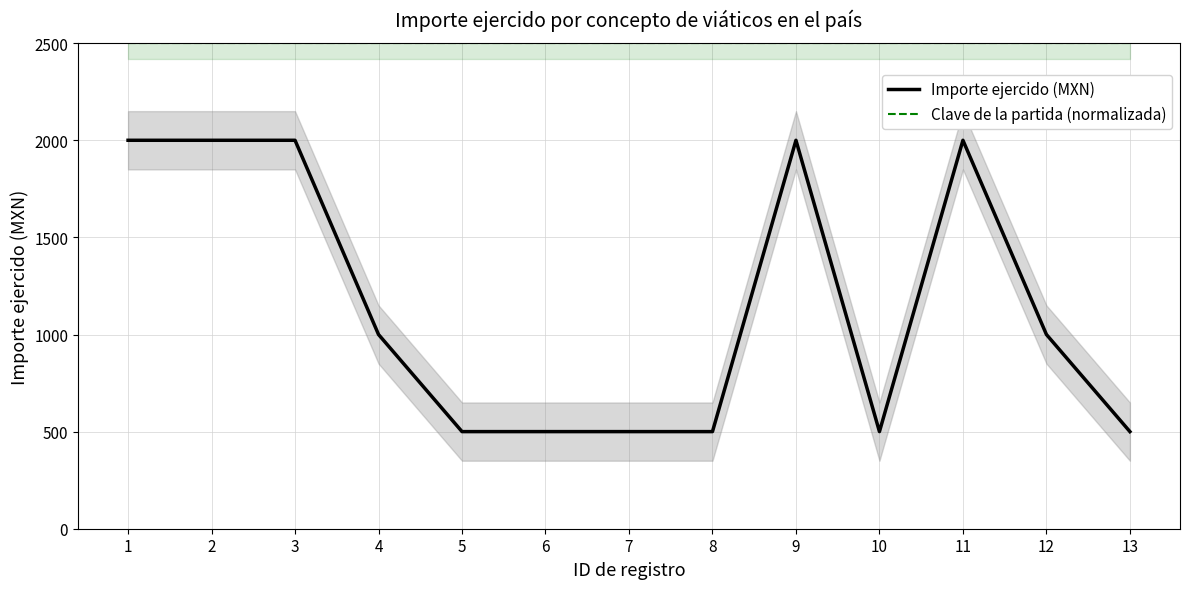

What is the minimum value shown in the chart?

500